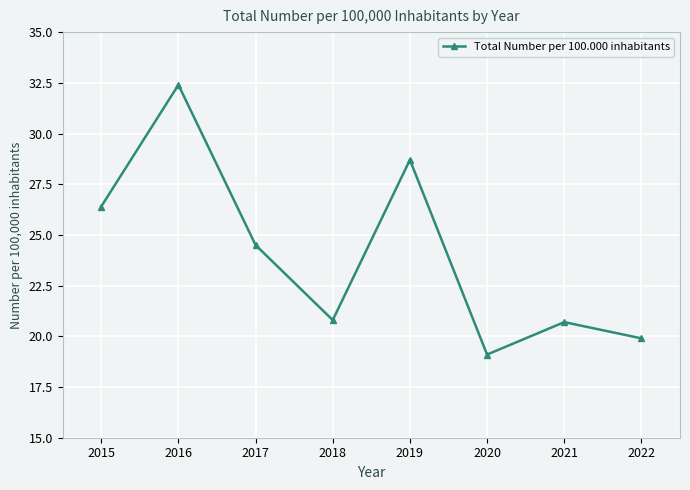

What is the sum of all values?

192.5